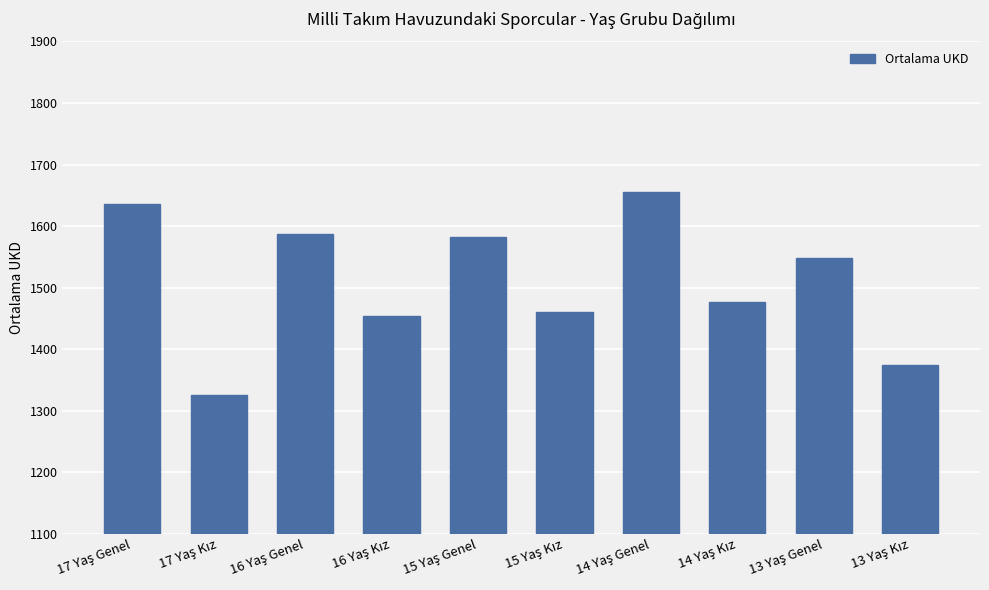

What is the value of the 7th bar from the left?

1656